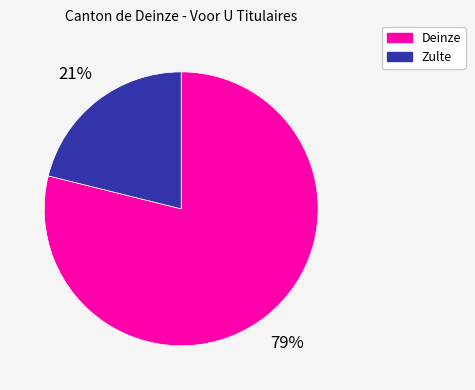

Which category has the biggest portion of the pie?

Deinze